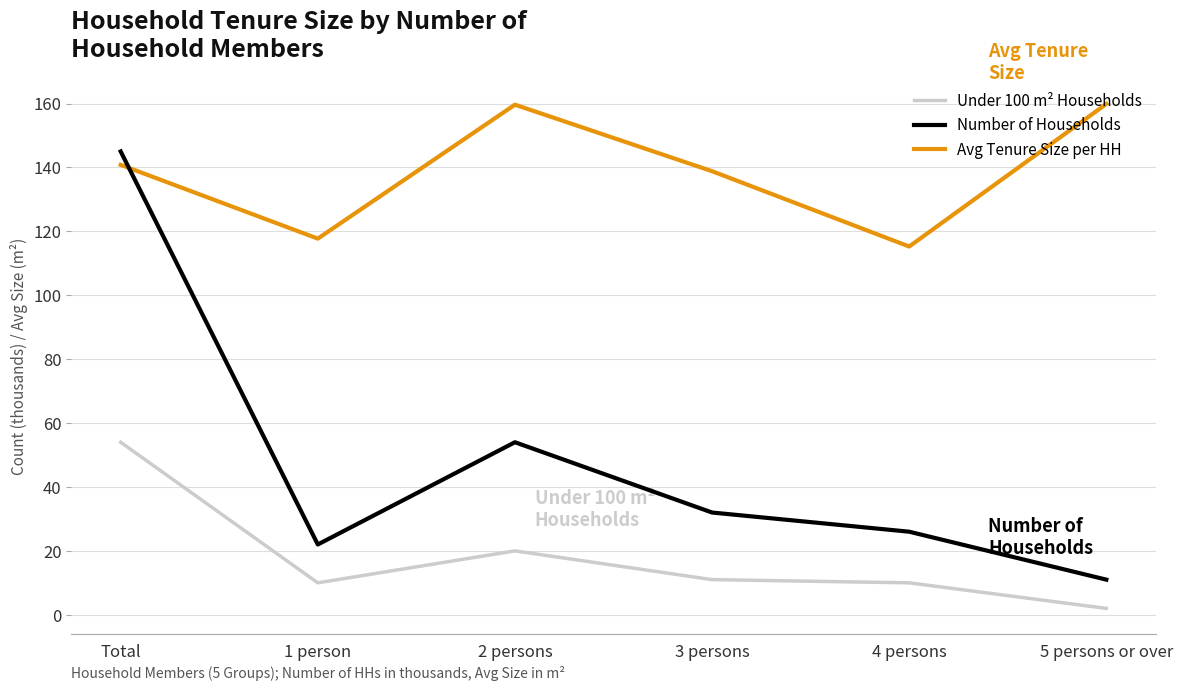

What value does the Avg Tenure Size per HH series have at Total?

140.8